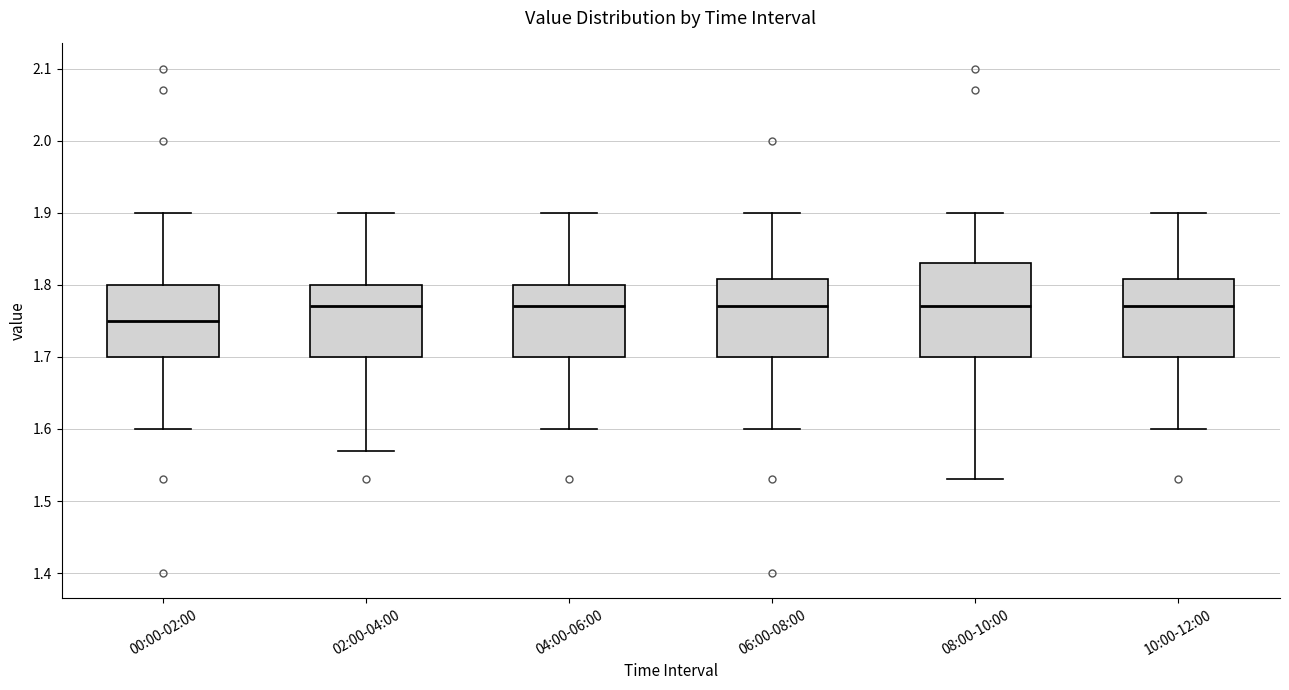

Reading left to right, read every box against the y-axis: the position of its median line, the range the box covers, and the ends of its whiskers. The values are not printed on the chart, so give them approximately, as read against the axis.

00:00-02:00: median 1.75, box 1.70 to 1.80, whiskers 1.60 to 1.90
02:00-04:00: median 1.77, box 1.70 to 1.80, whiskers 1.57 to 1.90
04:00-06:00: median 1.77, box 1.70 to 1.80, whiskers 1.60 to 1.90
06:00-08:00: median 1.77, box 1.70 to 1.81, whiskers 1.60 to 1.90
08:00-10:00: median 1.77, box 1.70 to 1.83, whiskers 1.53 to 1.90
10:00-12:00: median 1.77, box 1.70 to 1.81, whiskers 1.60 to 1.90